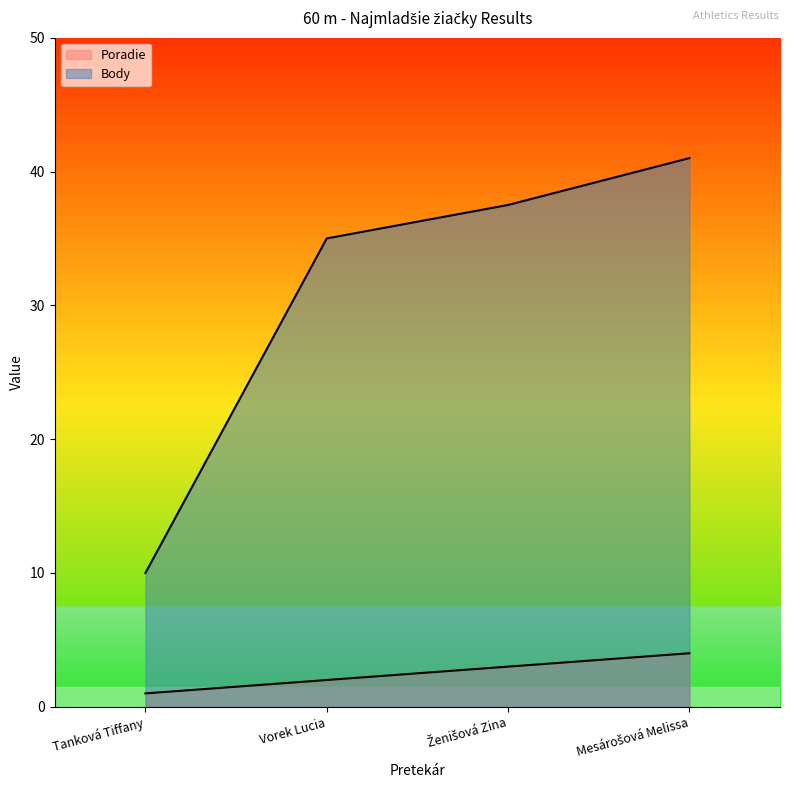

Which series has the widest spread of values?

Body